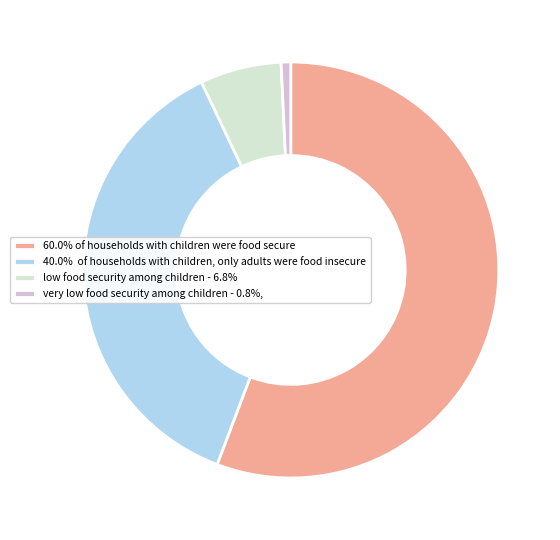

Is there any slice that represents more than half of the pie?

Yes